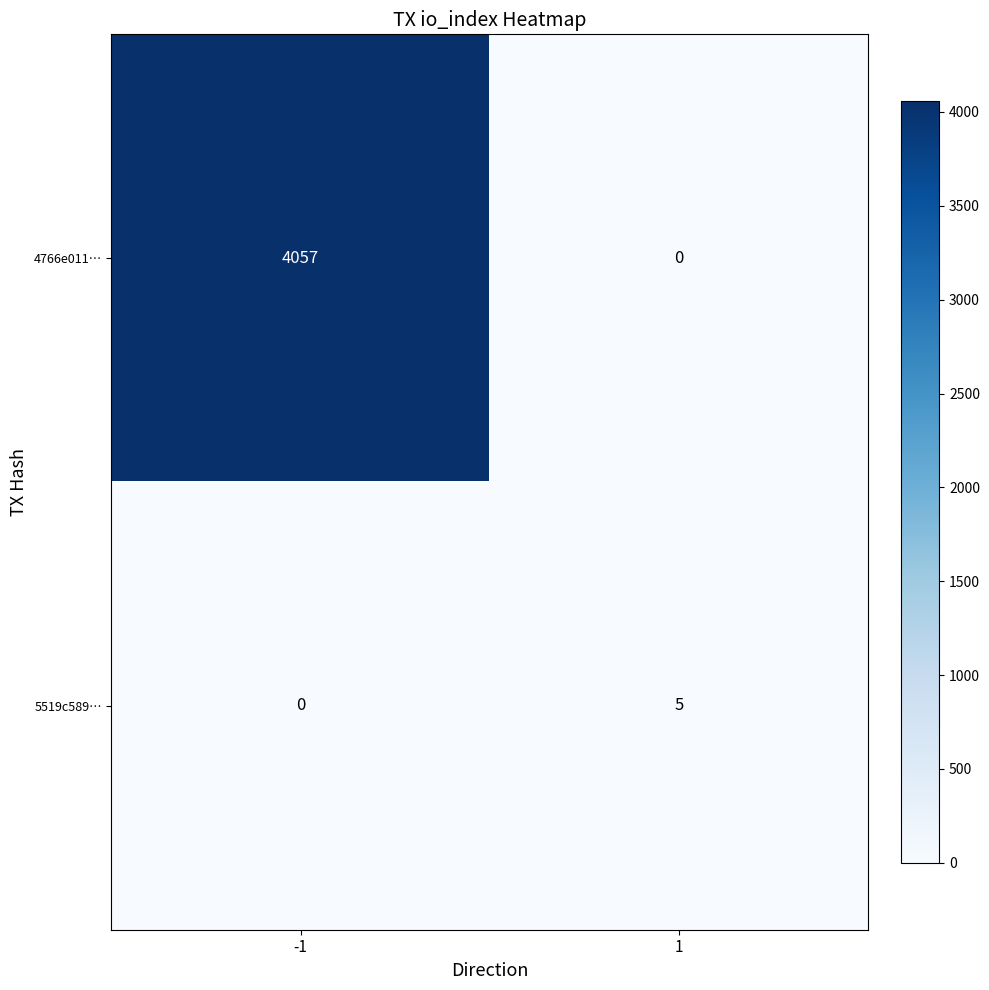

Reading left to right, transcribe all the data shown in this chart.

4766e011…: 4057	0
5519c589…: 0	5